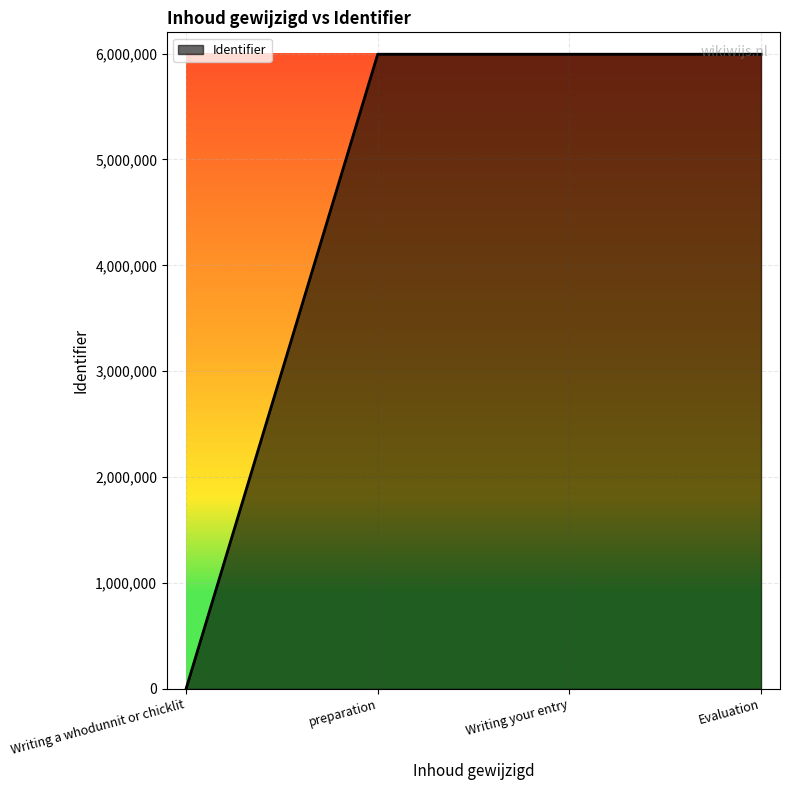

What is the sum of all values?

17979778